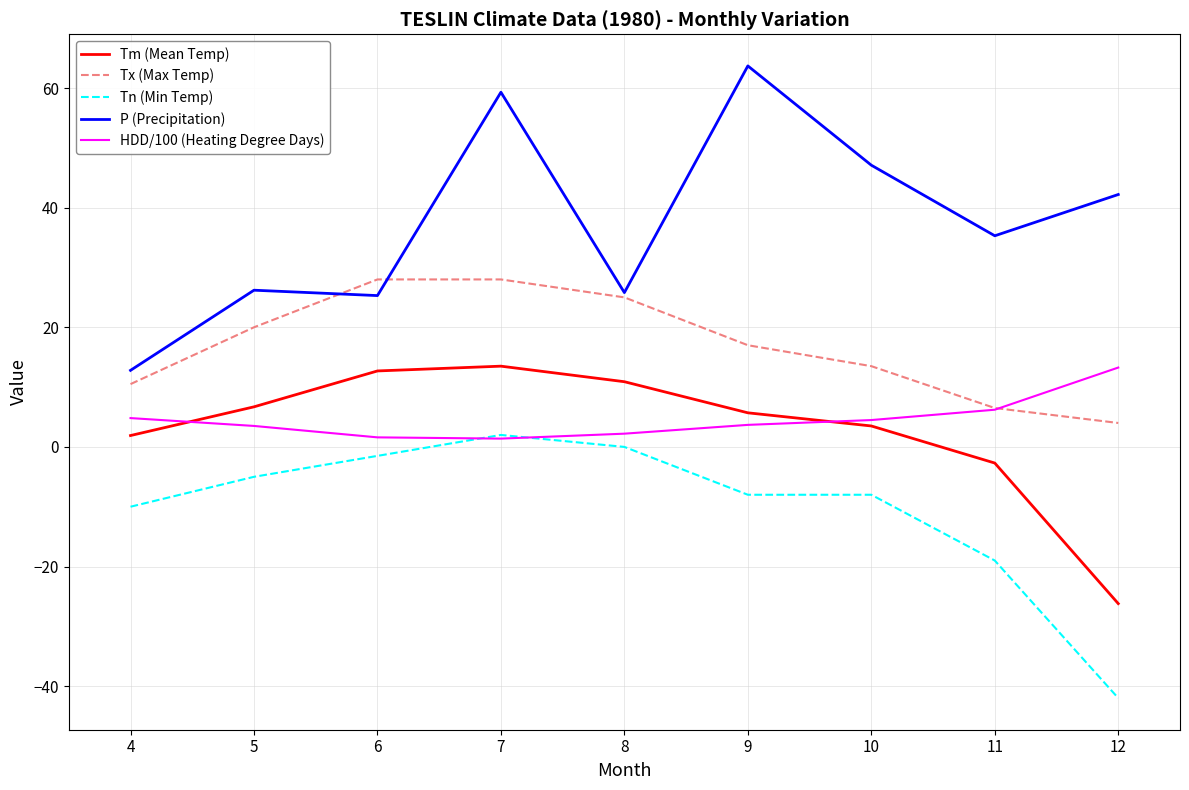

At which category is the sum across all series the highest?

7